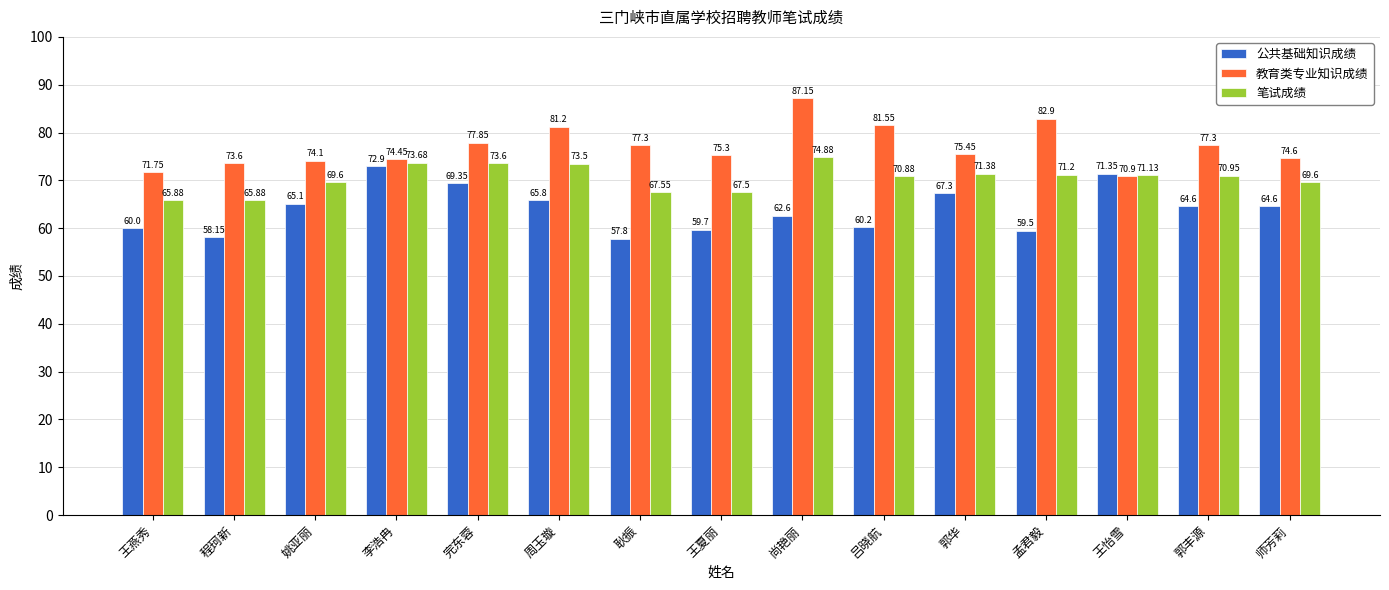

At which label does 笔试成绩 first exceed 70?

李浩冉